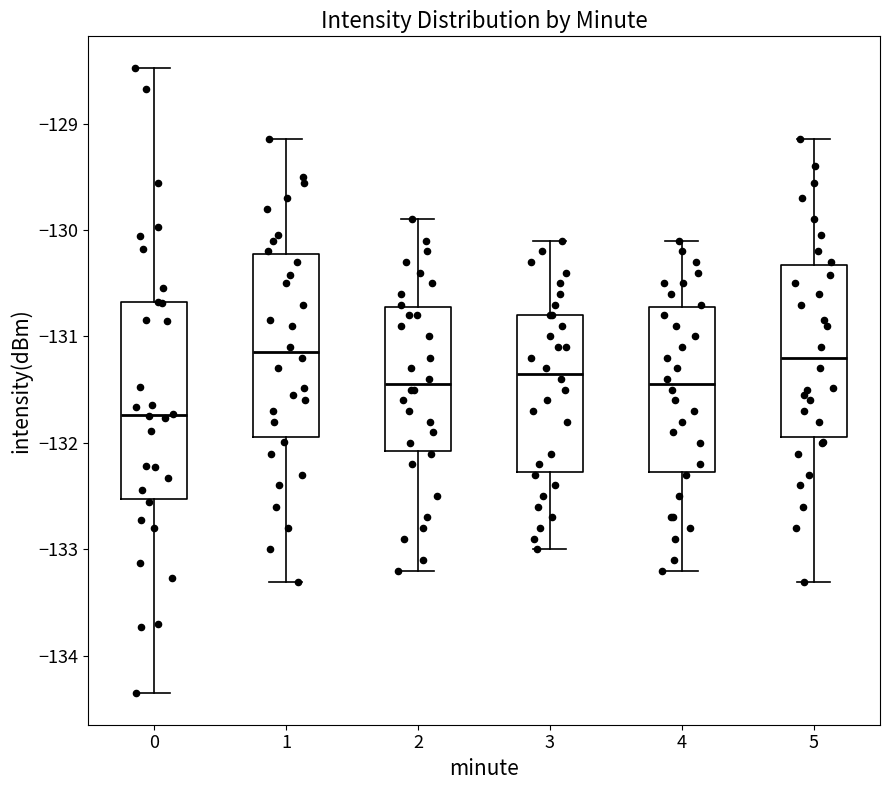

Which box's median line is the lowest?

0